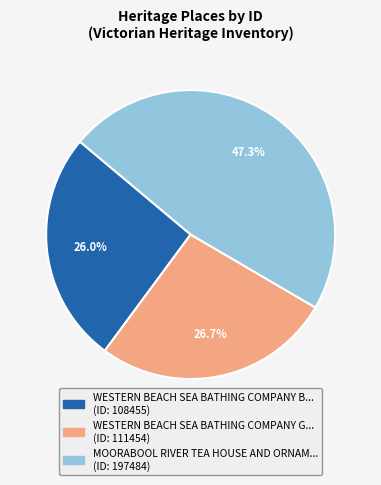

Is there a majority slice in this chart?

No